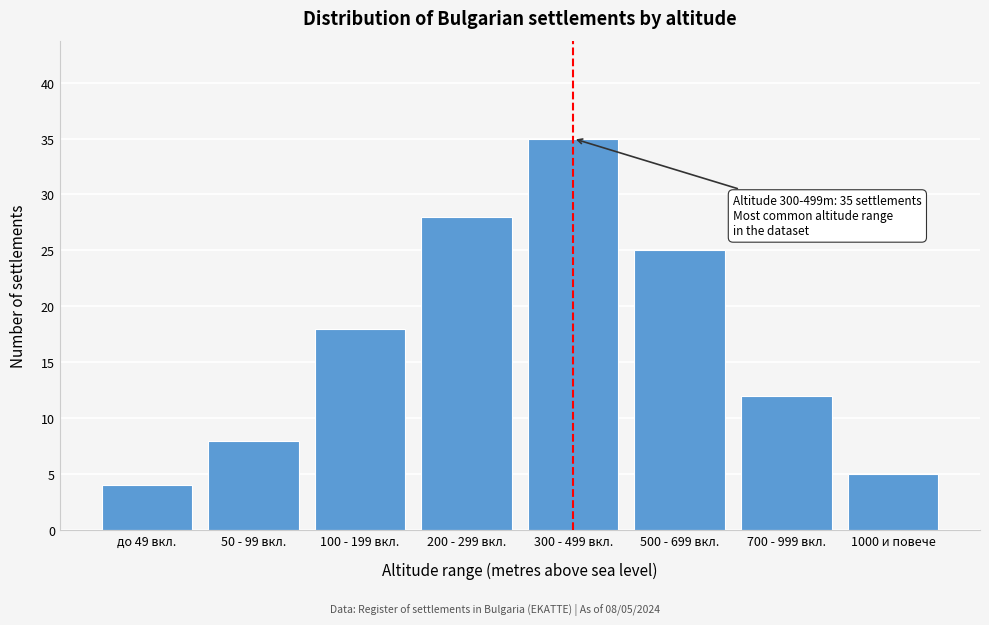

Reading left to right, extract all data points from this chart.

до 49 вкл.=4	50 - 99 вкл.=8	100 - 199 вкл.=18	200 - 299 вкл.=28	300 - 499 вкл.=35	500 - 699 вкл.=25	700 - 999 вкл.=12	1000 и повече=5